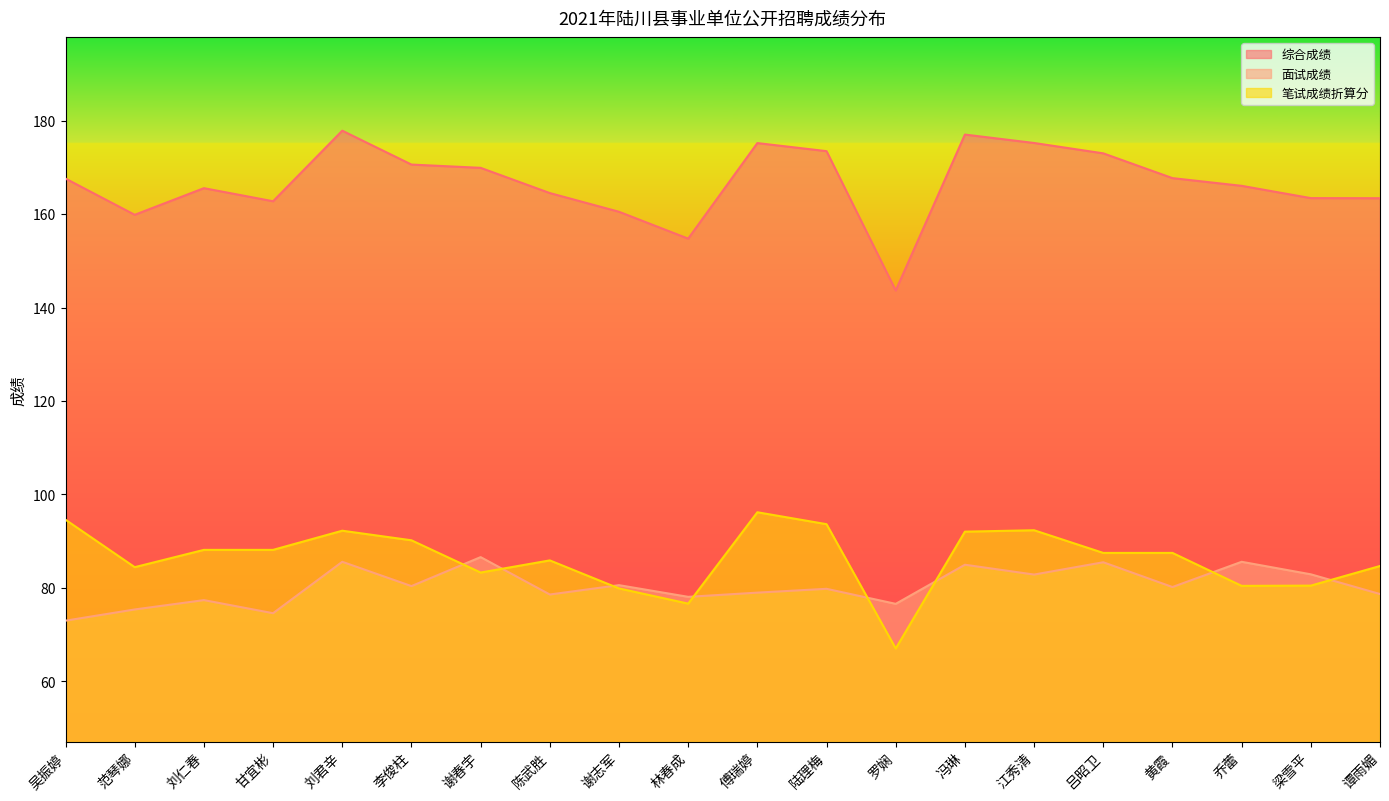

What position from the left is 林春成?

10